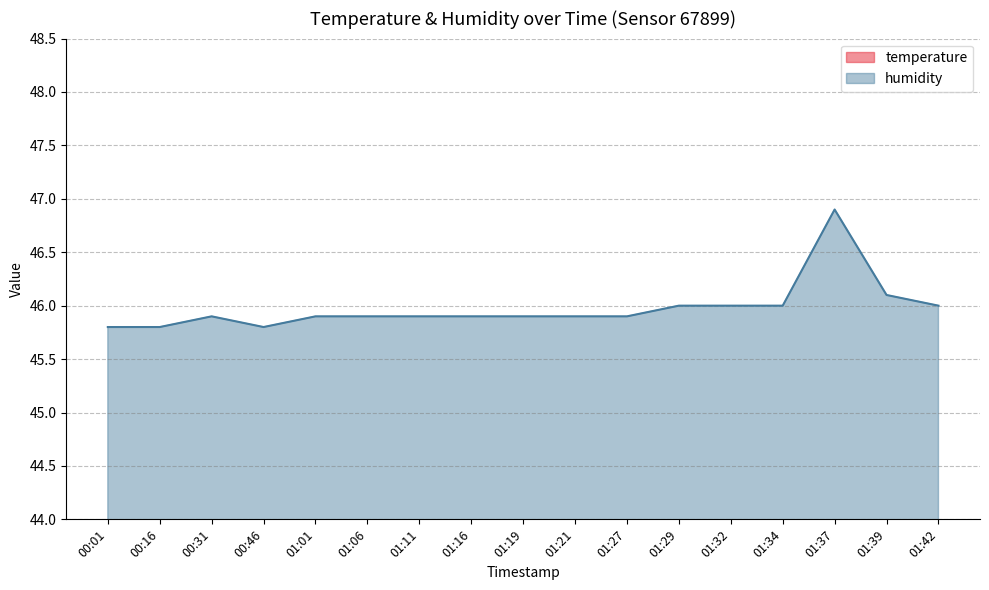

How many data points does each series have?

17